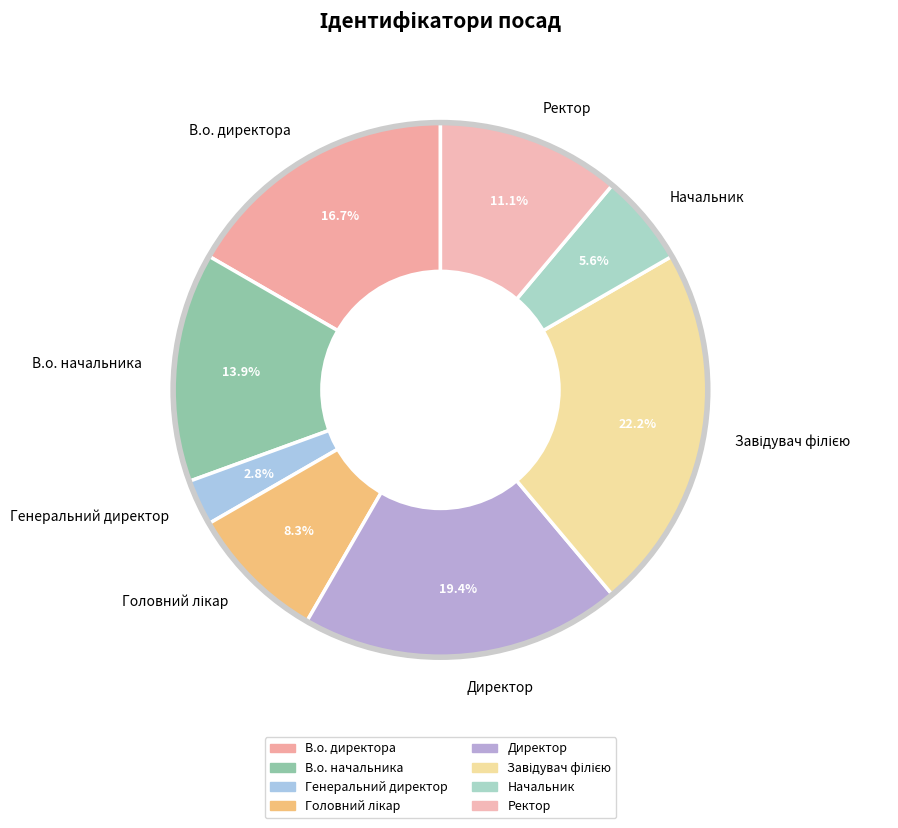

To the nearest percent, what is the difference between the В.о. начальника and В.о. директора slice percentages?

3%